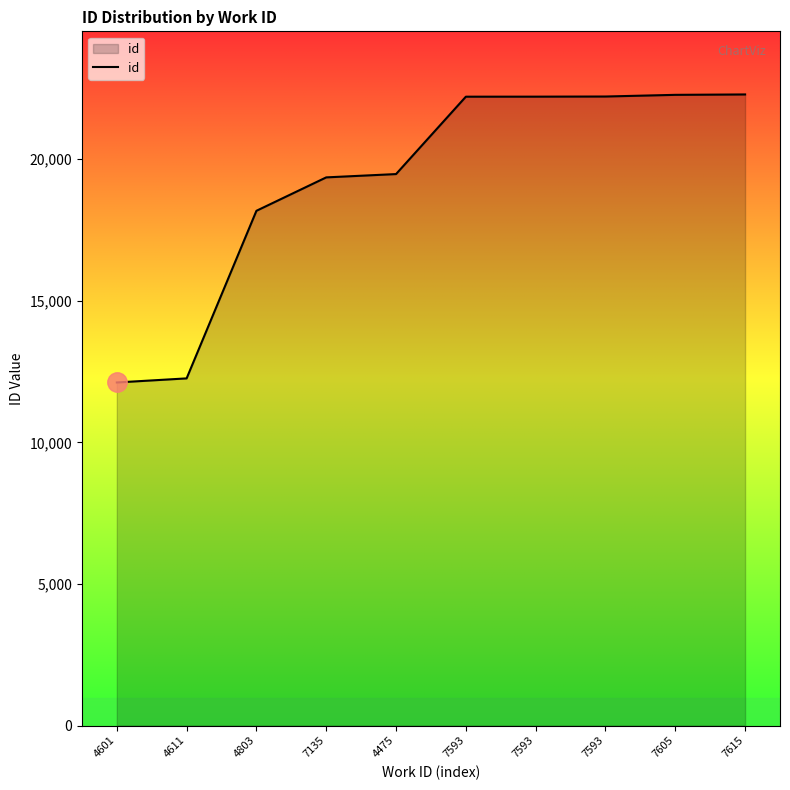

What is the label of the 9th point from the right?

4611